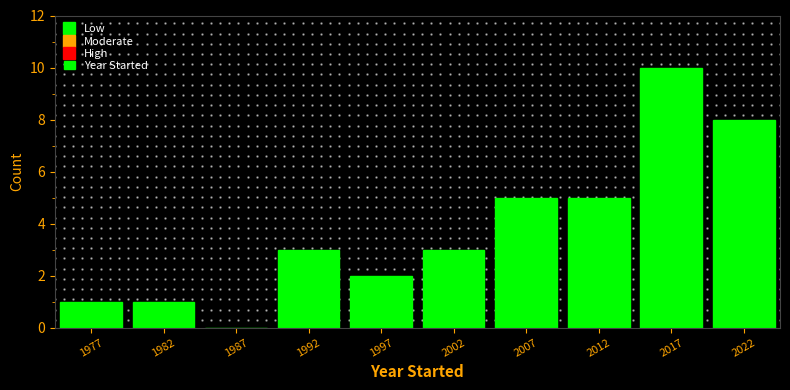

Reading left to right, transcribe this chart: for each bar, give the range it covers on the x-axis and its height. The values are not printed on the chart, so give them approximately, as read against the axis.

1975 to 1980: 1
1980 to 1985: 1
1985 to 1990: 0
1990 to 1995: 3
1995 to 2000: 2
2000 to 2005: 3
2005 to 2010: 5
2010 to 2015: 5
2015 to 2020: 10
2020 to 2025: 8